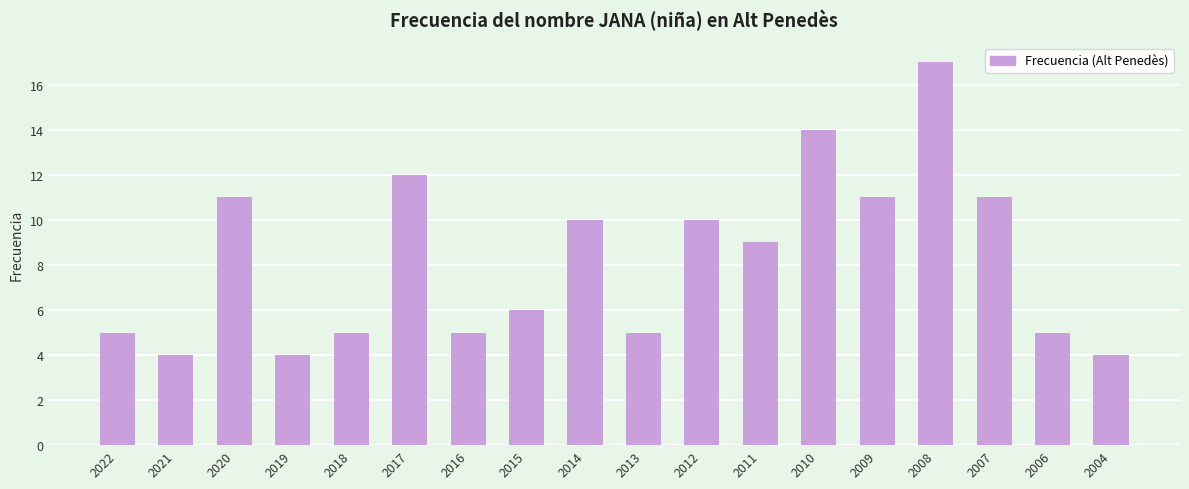

Reading left to right, extract all data points from this chart.

5	4	11	4	5	12	5	6	10	5	10	9	14	11	17	11	5	4